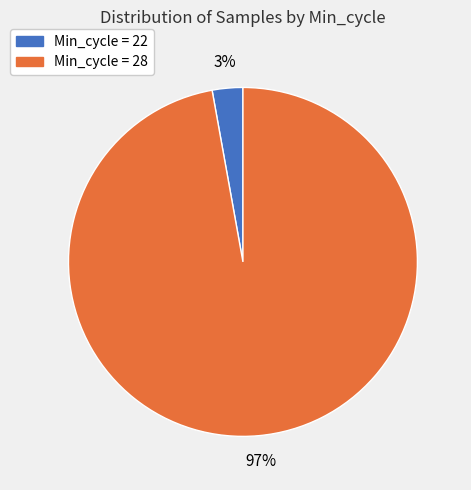

Is there a majority slice in this chart?

Yes